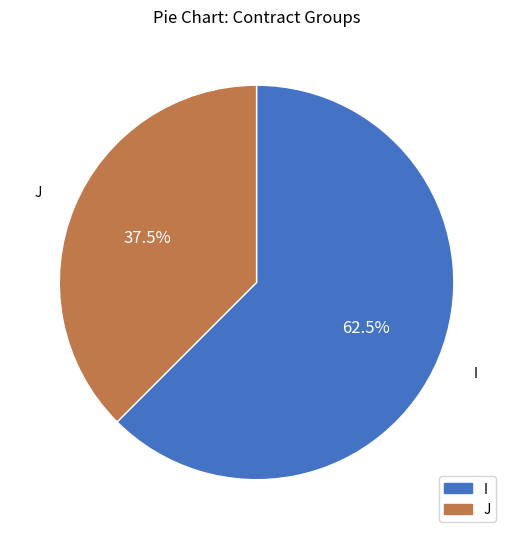

What is the ratio of the value at J to the value at I?

0.6